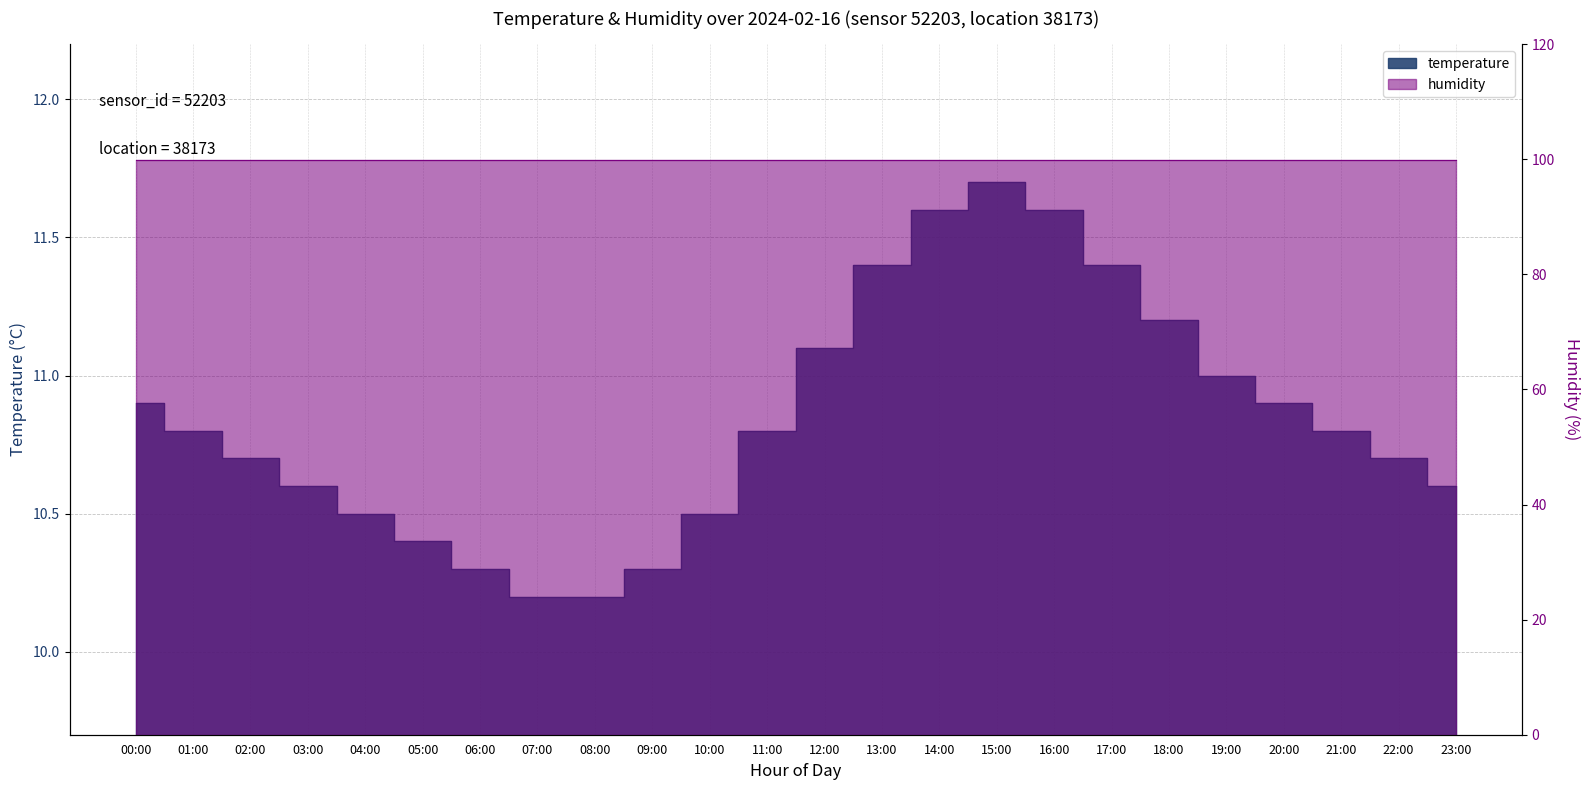

The value at 01:00 is 15.1. True or false?

False